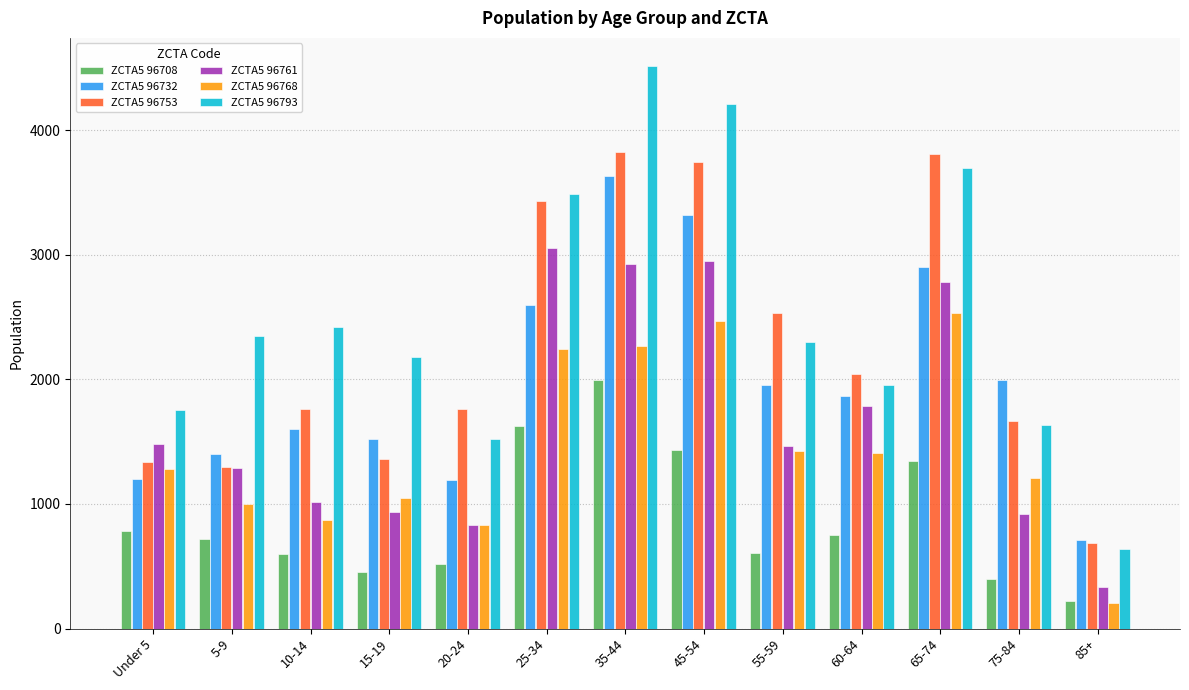

Is the value of ZCTA5 96768 at 25-34 greater than the value of ZCTA5 96753 at 15-19?

Yes